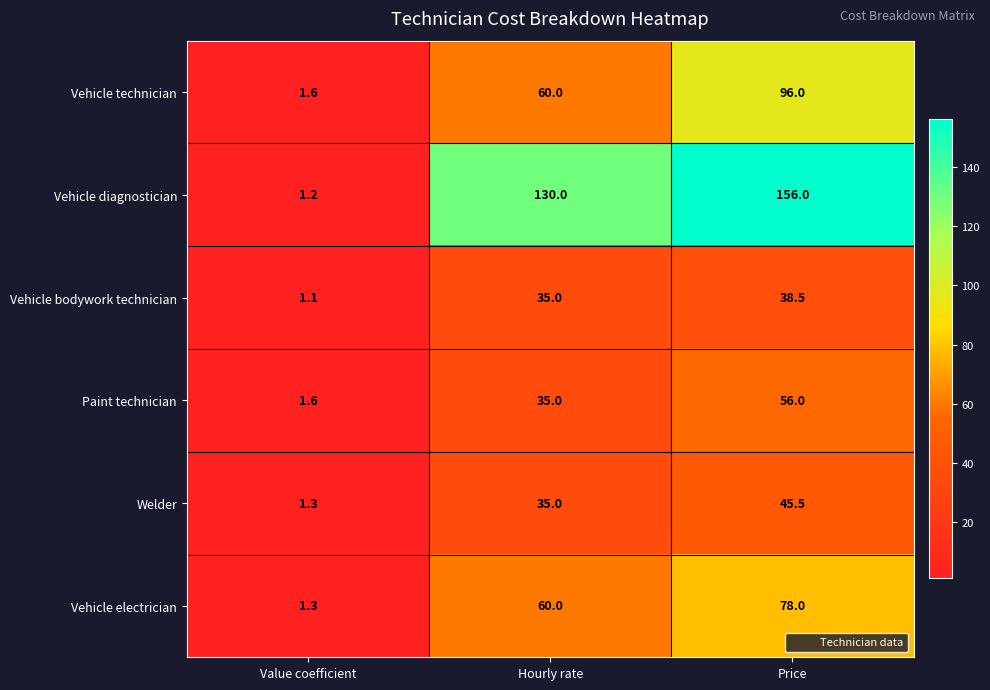

What value does the Welder series have at Value coefficient?

1.3